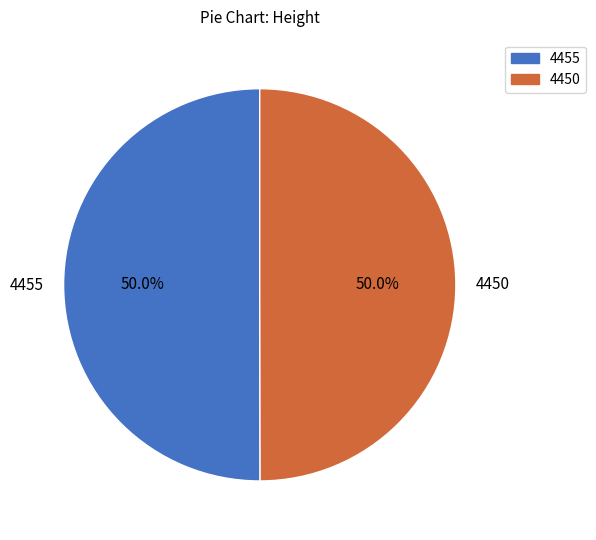

What portion of the pie excludes 4450?

50.0%